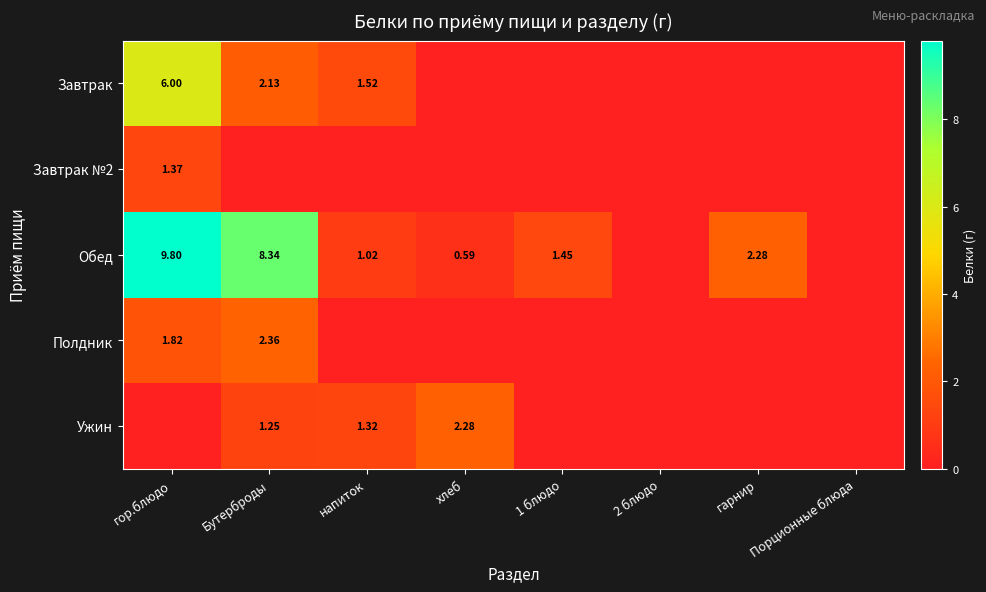

Between гарнир and Бутерброды, which is larger?

Бутерброды